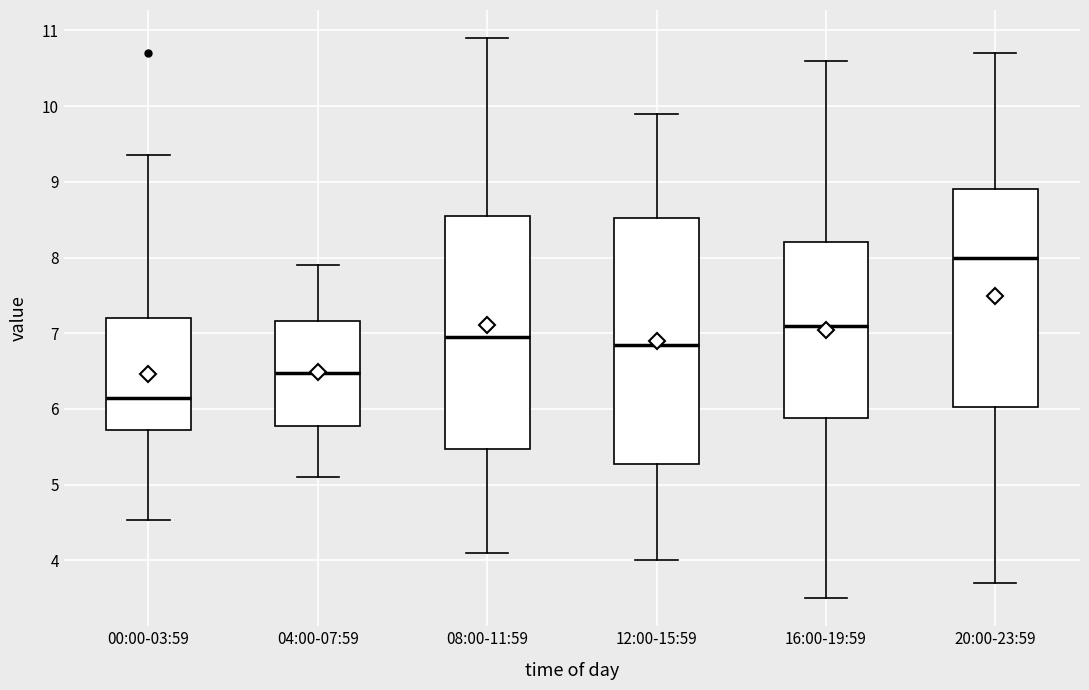

Comparing the boxes themselves (not the whiskers), which one is the tallest?

12:00-15:59